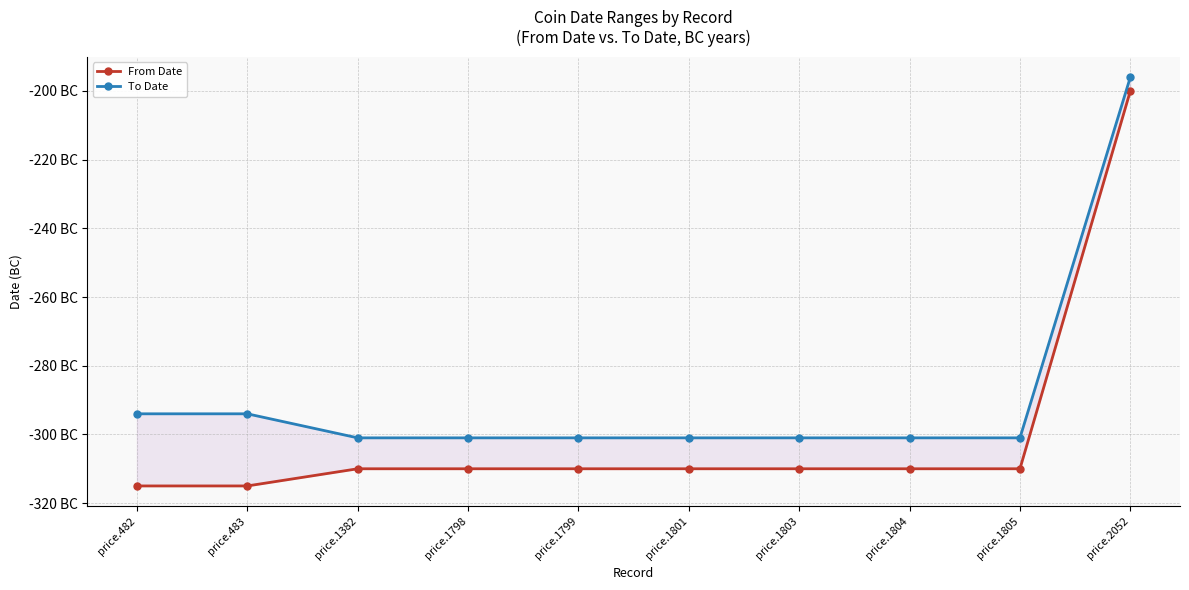

Reading left to right, list all the values displayed in this chart.

From Date: -315	-315	-310	-310	-310	-310	-310	-310	-310	-200
To Date: -294	-294	-301	-301	-301	-301	-301	-301	-301	-196